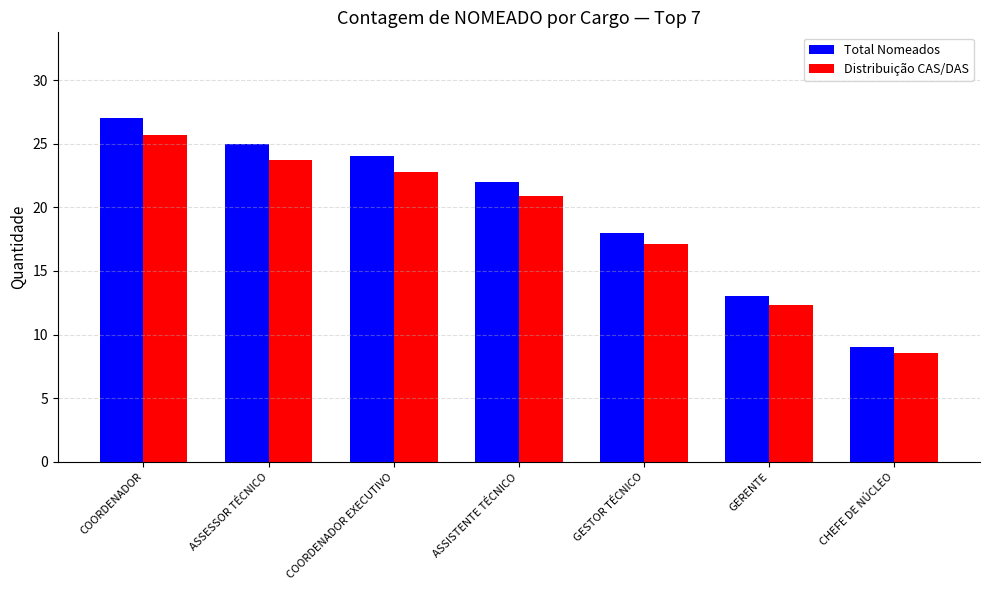

Which series changed the most between ASSISTENTE TÉCNICO and CHEFE DE NÚCLEO?

Total Nomeados